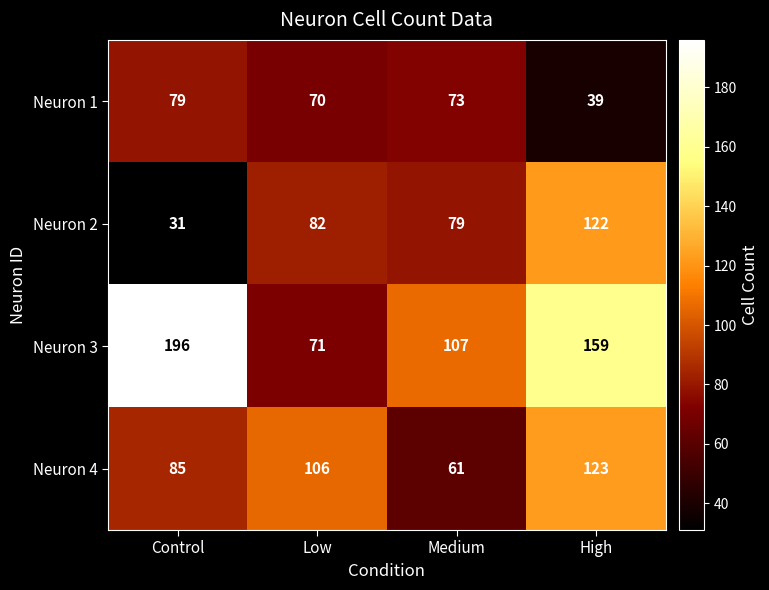

Which series has the largest total across all categories?

Neuron 3